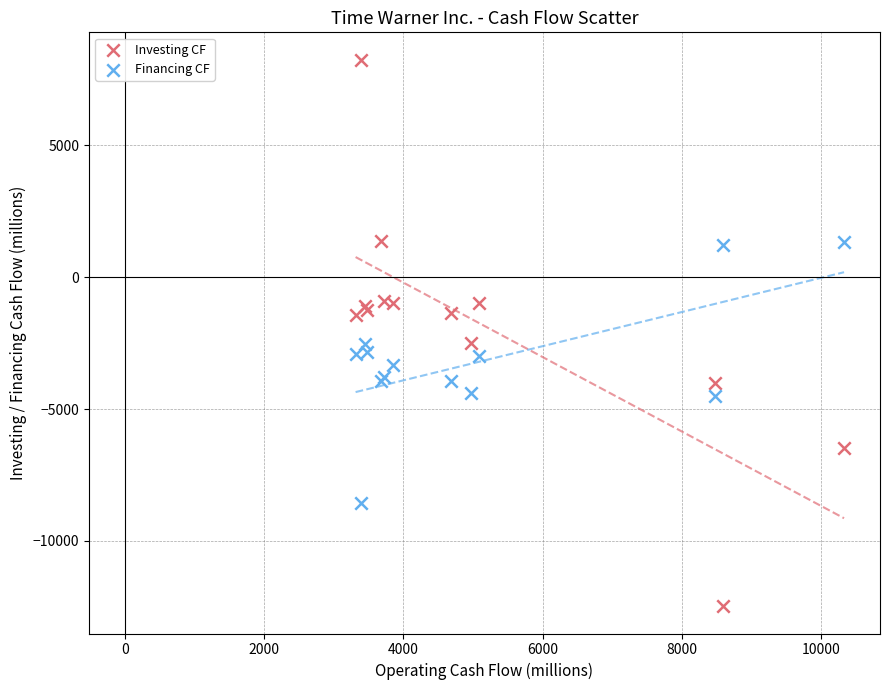

Which series reaches the minimum Y coordinate?

Investing CF